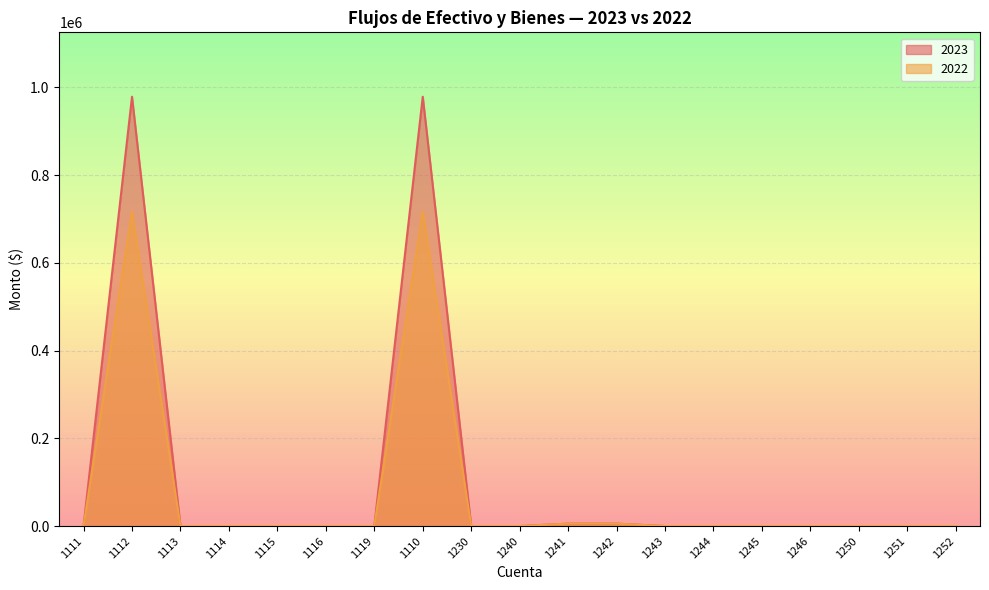

In 2023, how many points are higher than both neighbors (excluding endpoints)?

2